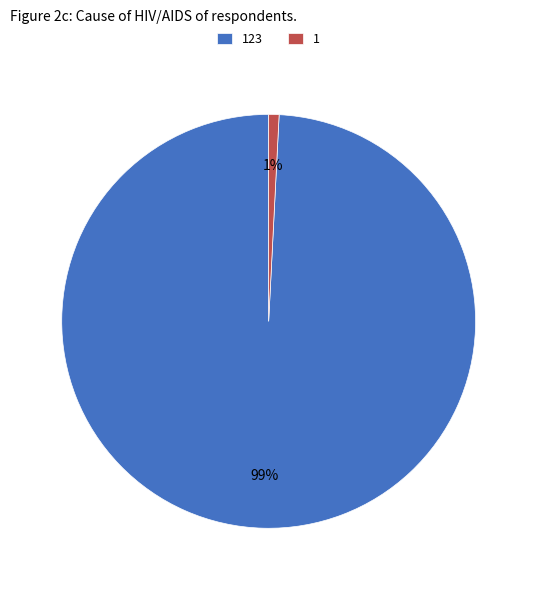

Which has a higher value, 123 or 1?

123